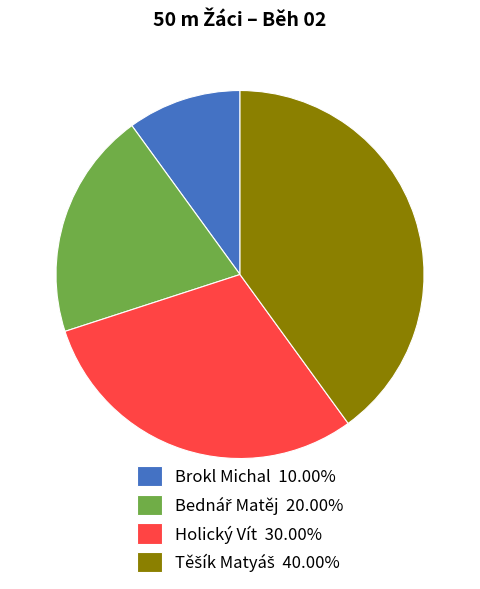

Is there a majority slice in this chart?

No